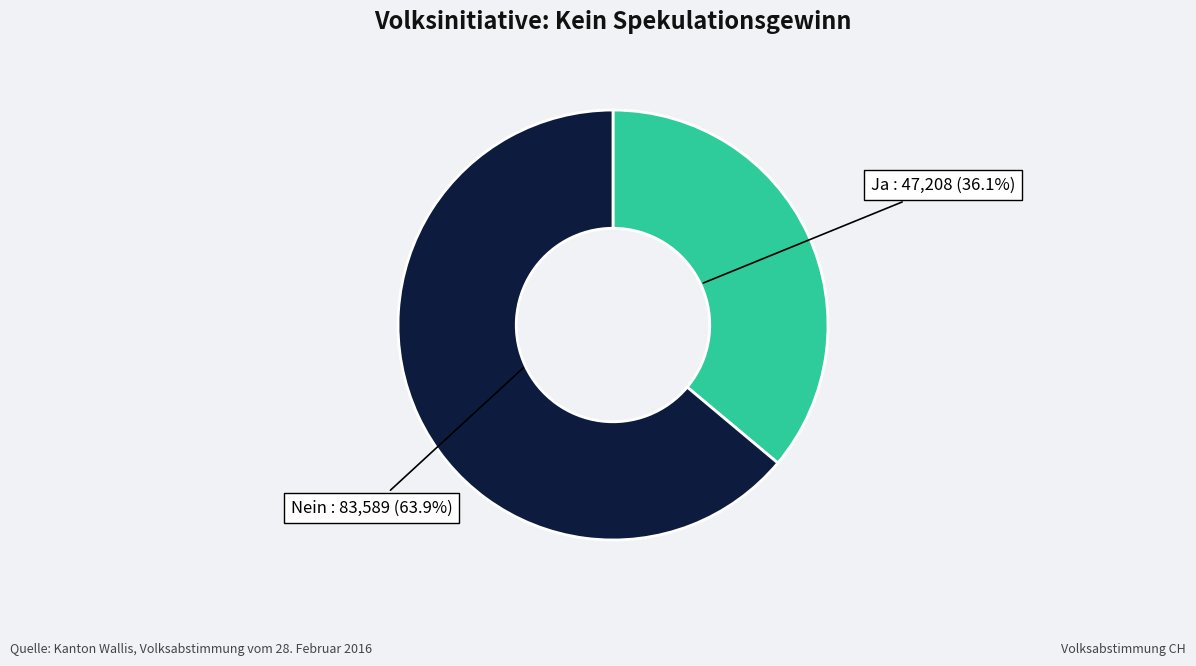

Is there any slice that represents more than half of the pie?

Yes